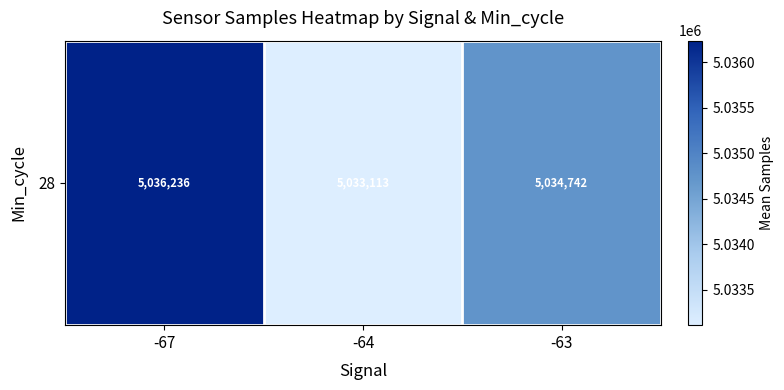

What is the difference between the maximum and minimum values?

3122.8